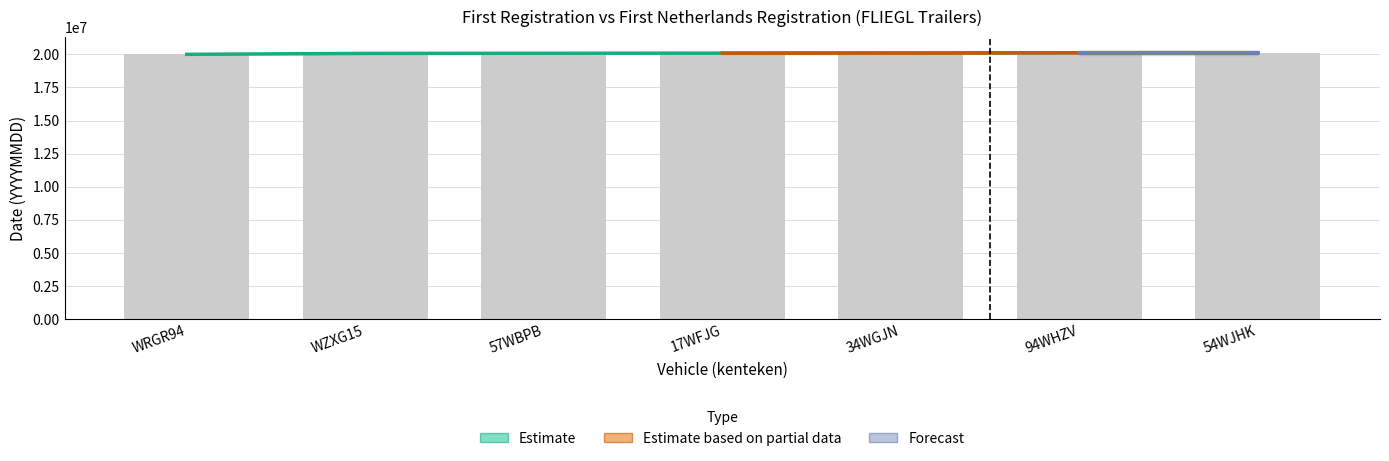

List the labels in order of value, smallest first.

WRGR94, WZXG15, 57WBPB, 17WFJG, 34WGJN, 94WHZV, 54WJHK